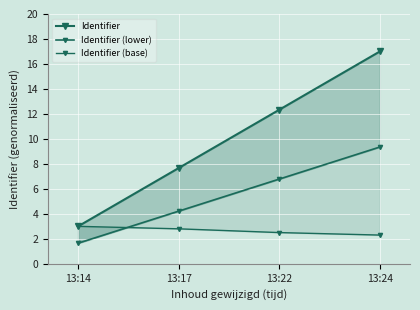

List the series in order of their peak value, highest first.

Identifier, Identifier (lower), Identifier (base)